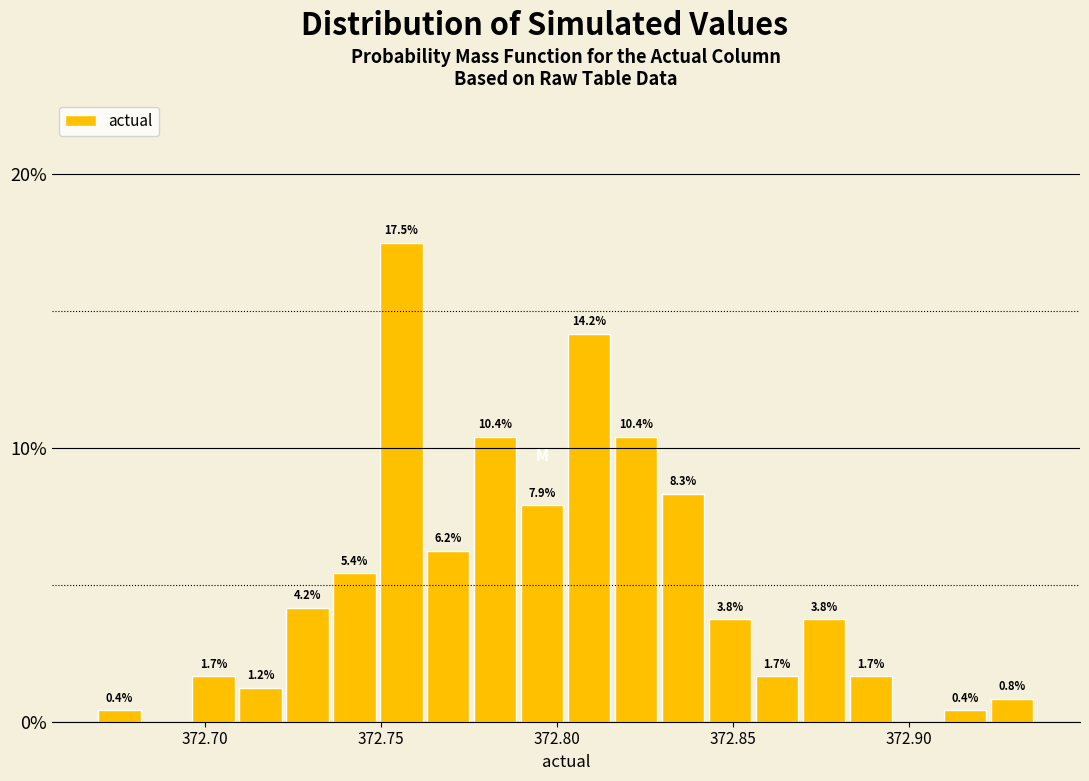

Around what value on the x-axis is the tallest bar? Give the approximate position of its centre, as read against the axis.

372.755